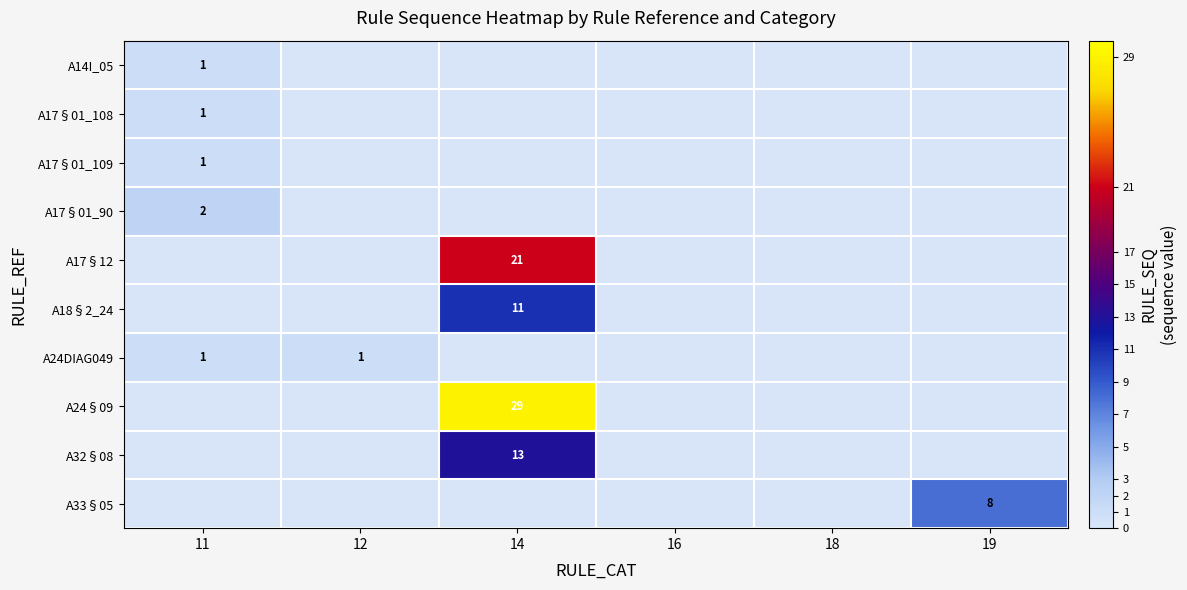

What is the spread (max minus min) of values at 11?

2